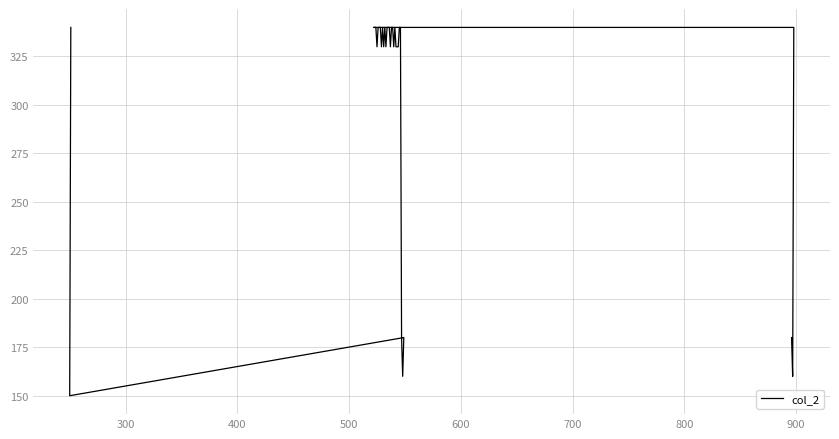

What is the difference between the maximum and minimum values?

190